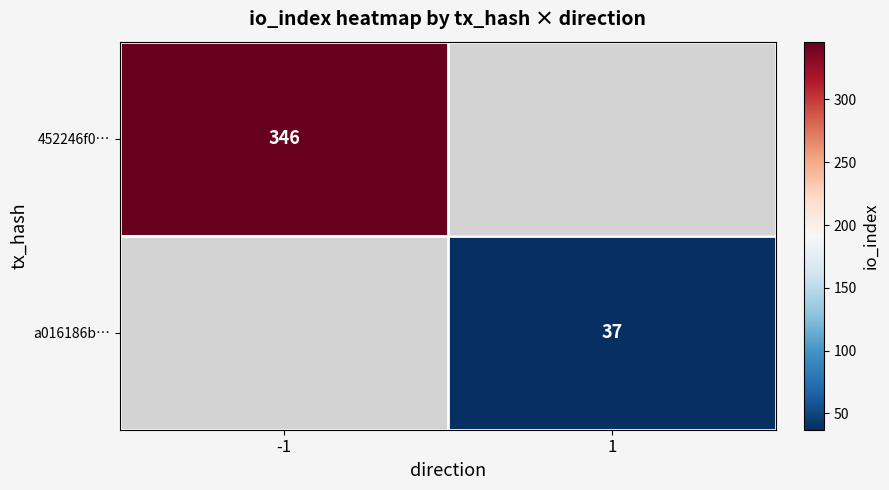

True or false: a016186b… has a value of 37 at 1.

True